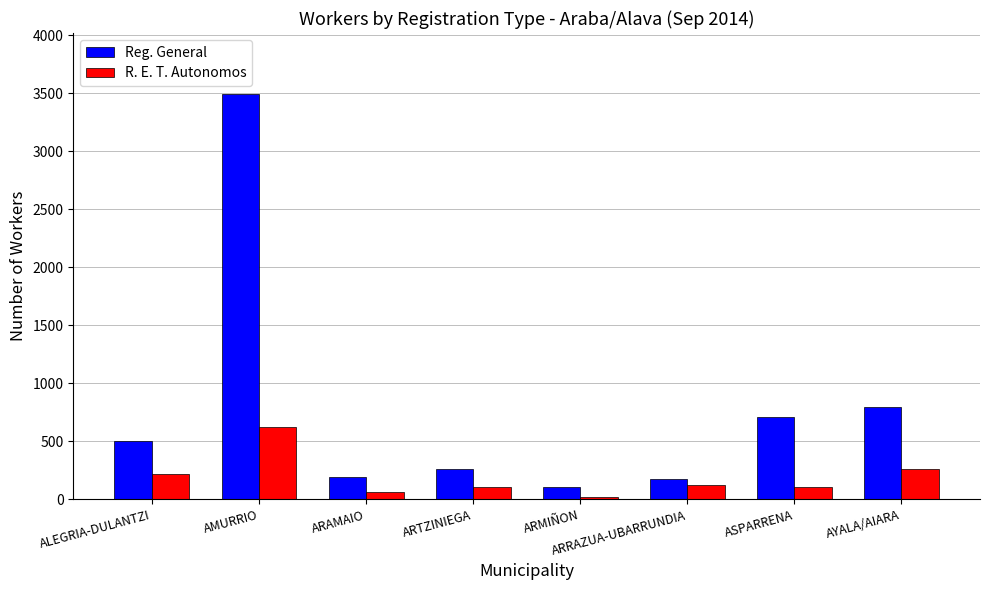

At which category is the sum across all series the highest?

AMURRIO